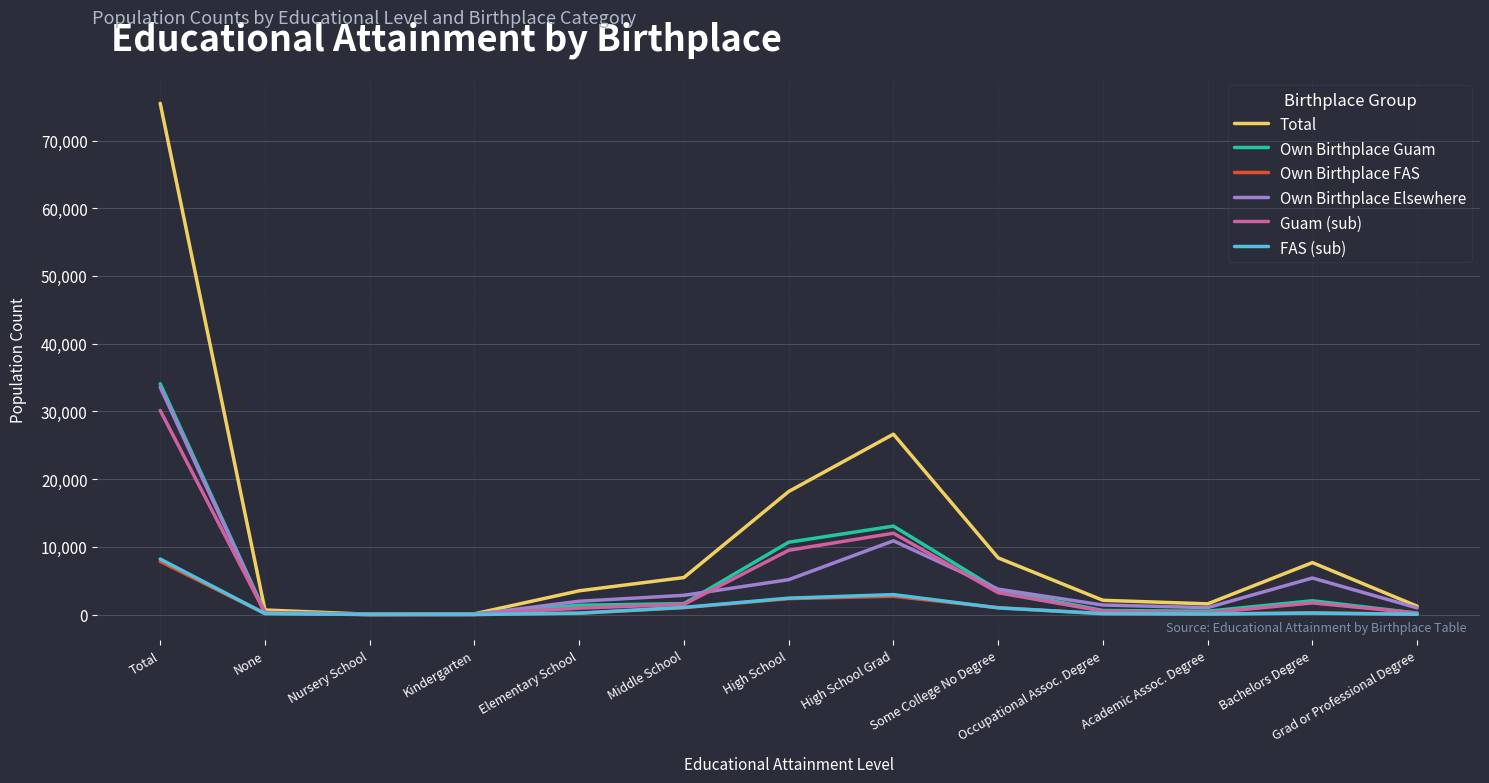

Between Total and Grad or Professional Degree, which series saw the biggest shift?

Total